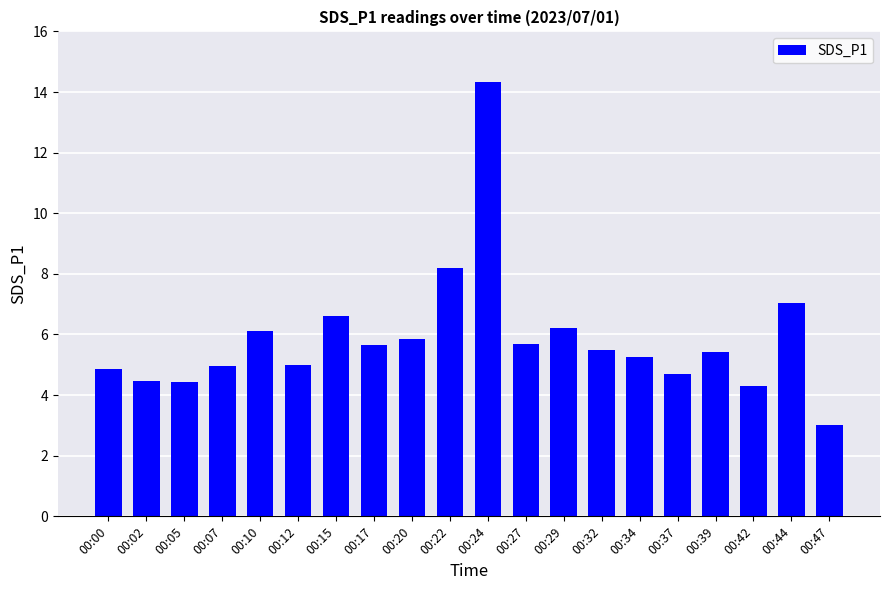

What is the greatest value displayed?

14.3